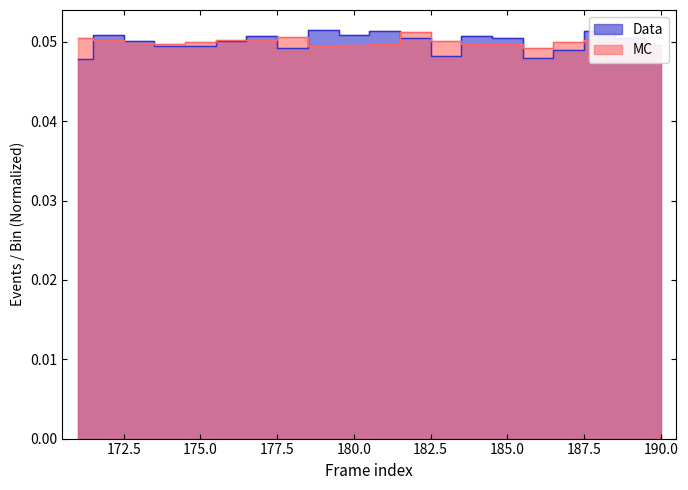

In MC, how many points are lower than both neighbors (excluding endpoints)?

4